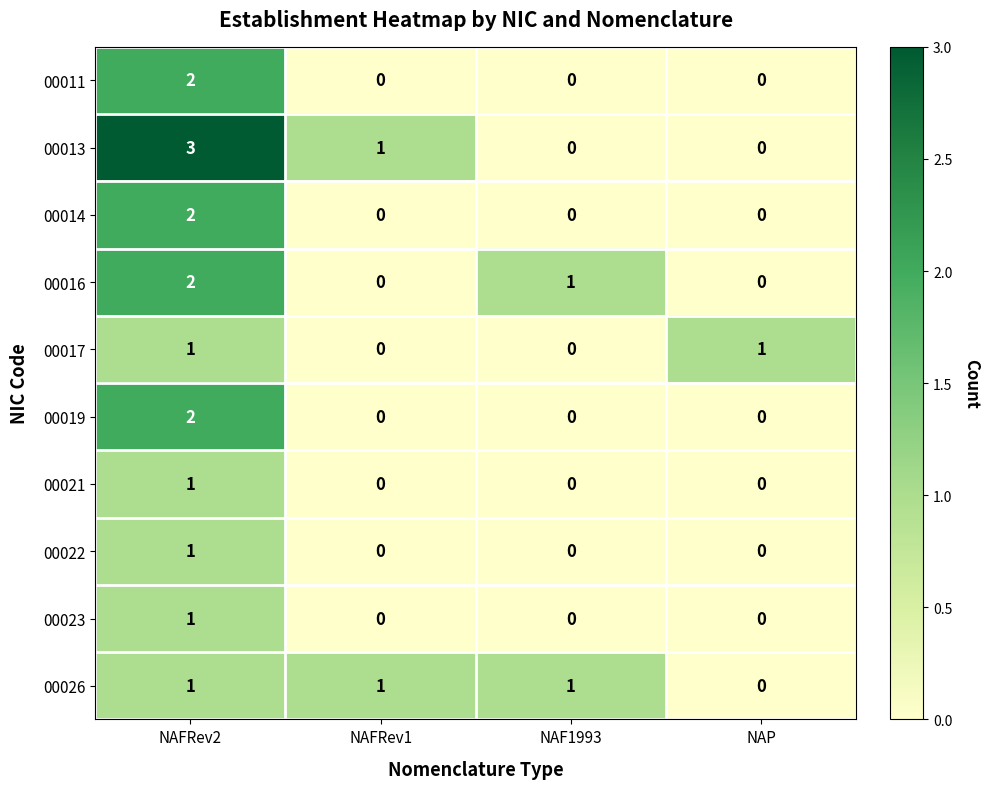

How many 00011 values are between 0 and 2?

4